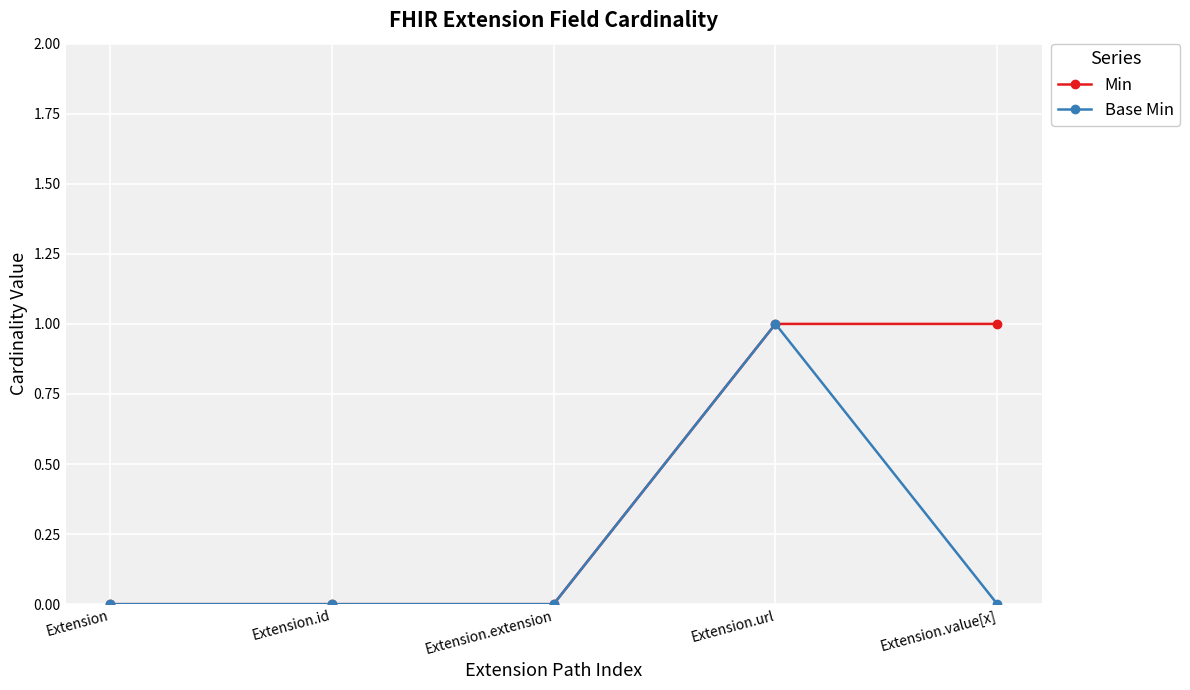

What is the sum of all Min values?

2